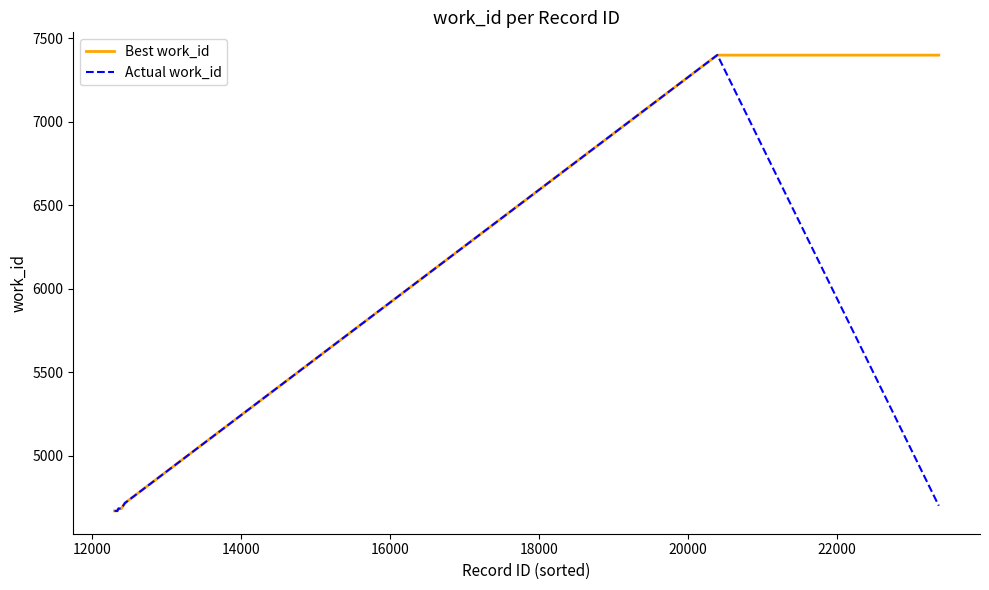

Which series has the largest total across all categories?

Best work_id